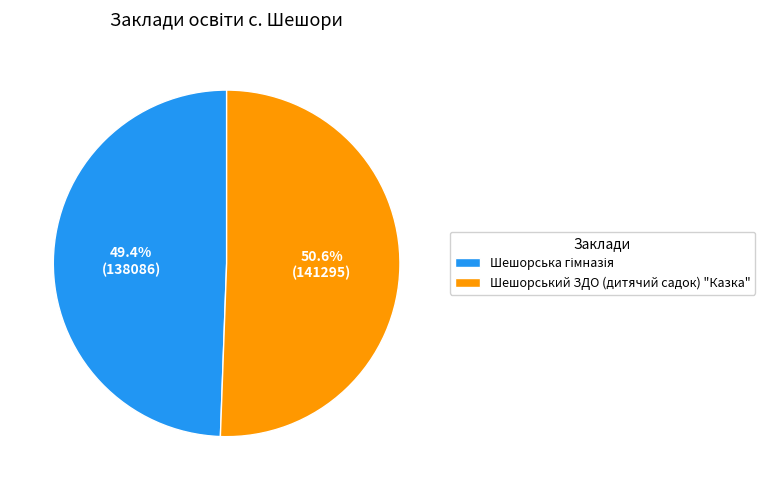

Does Шешорський ЗДО (дитячий садок) "Казка" represent more than half of the total?

Yes